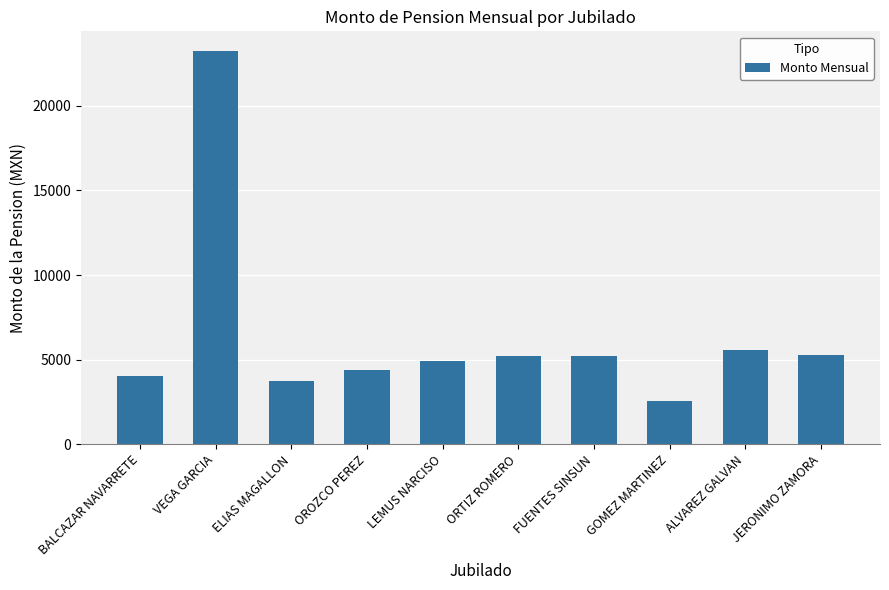

True or false: the data shows 7881.0 at JERONIMO ZAMORA.

False